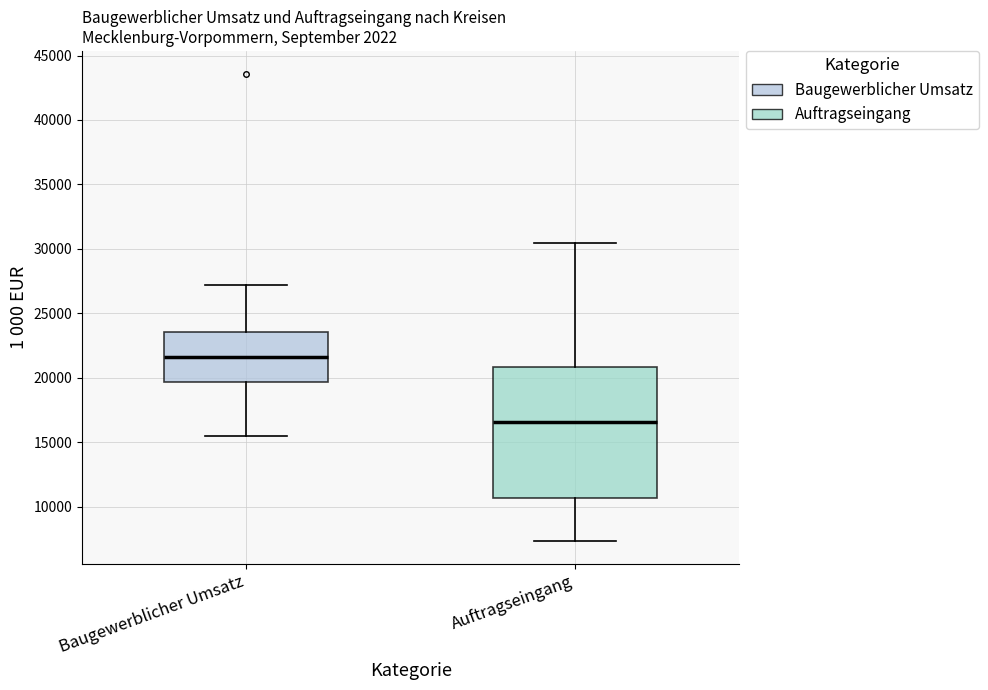

Where does the median line of the box for Baugewerblicher Umsatz sit on the y-axis? The values are not printed on the chart, so give them approximately, as read against the axis.

21500